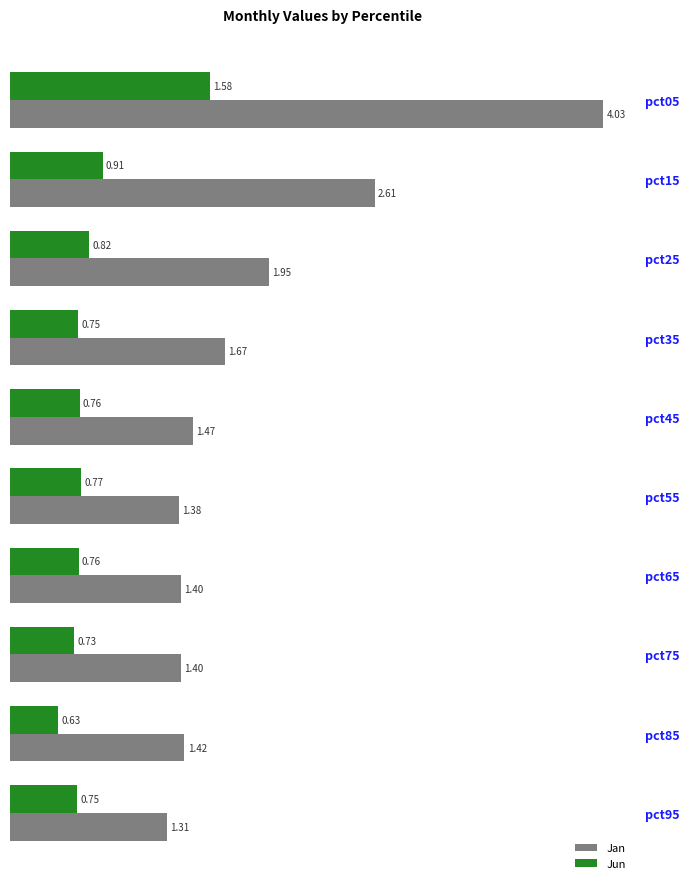

List the series in order of their overall mean, lowest first.

Jun, Jan